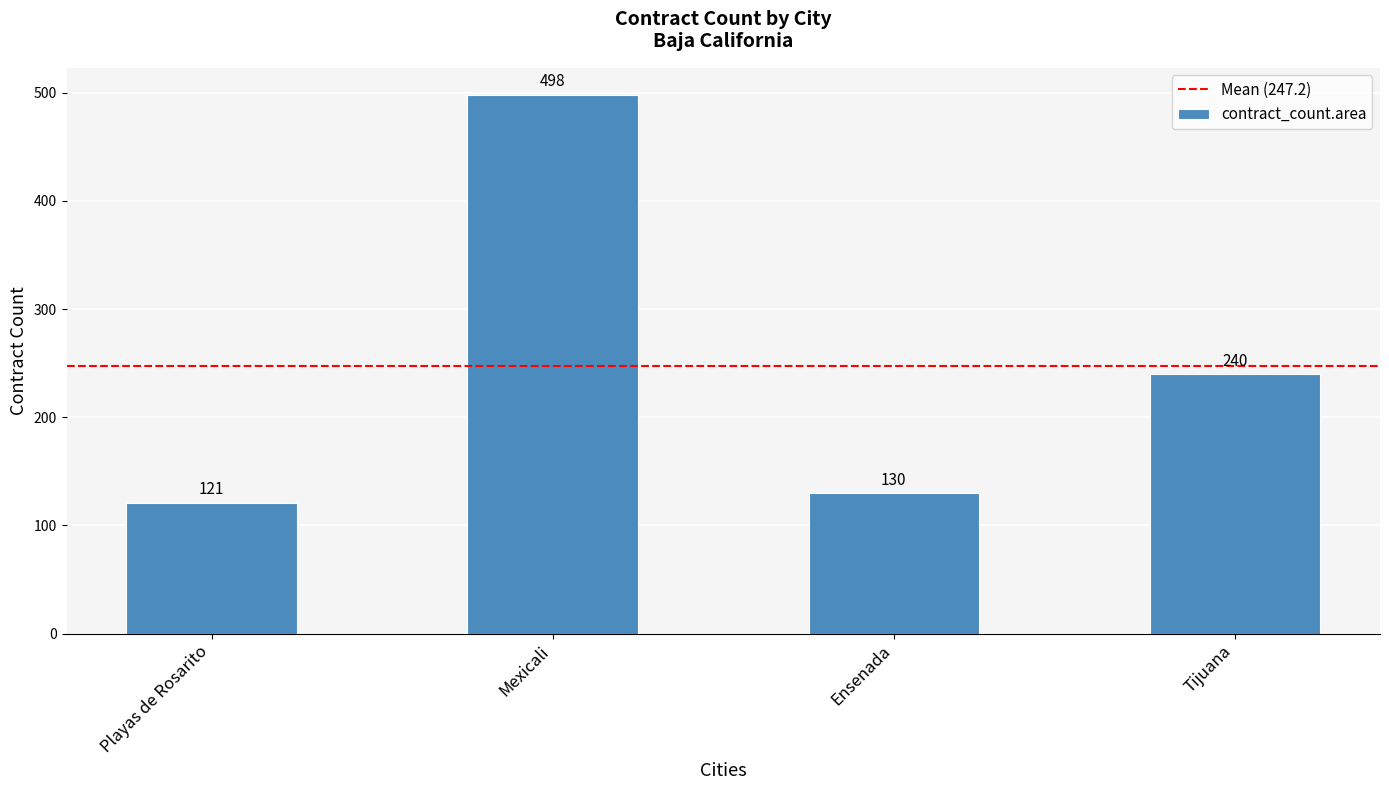

What is the difference between the maximum and minimum values?

377